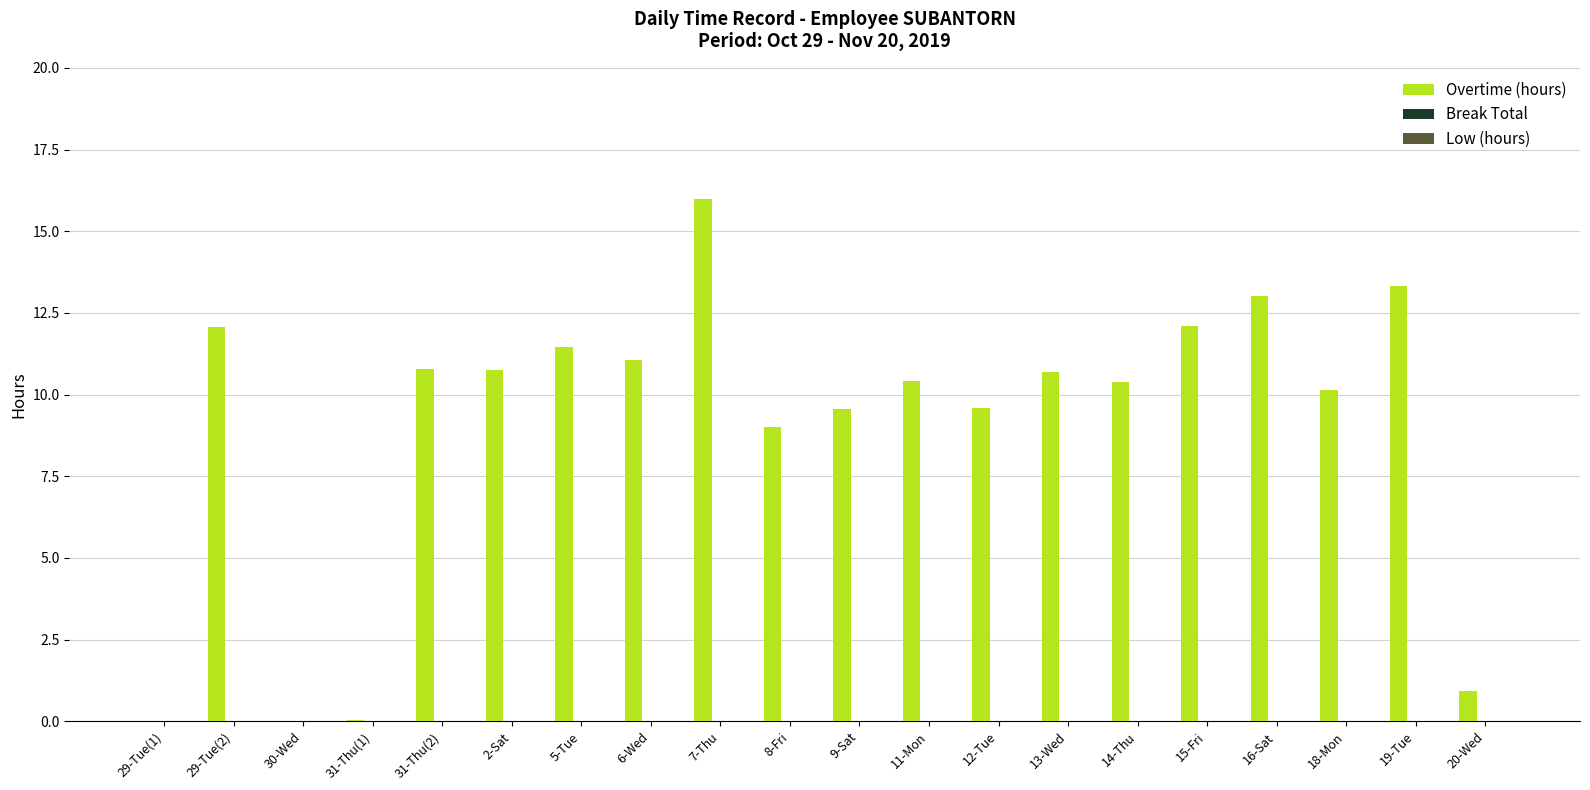

Is it true that the value at 18-Mon is 14.0?

False